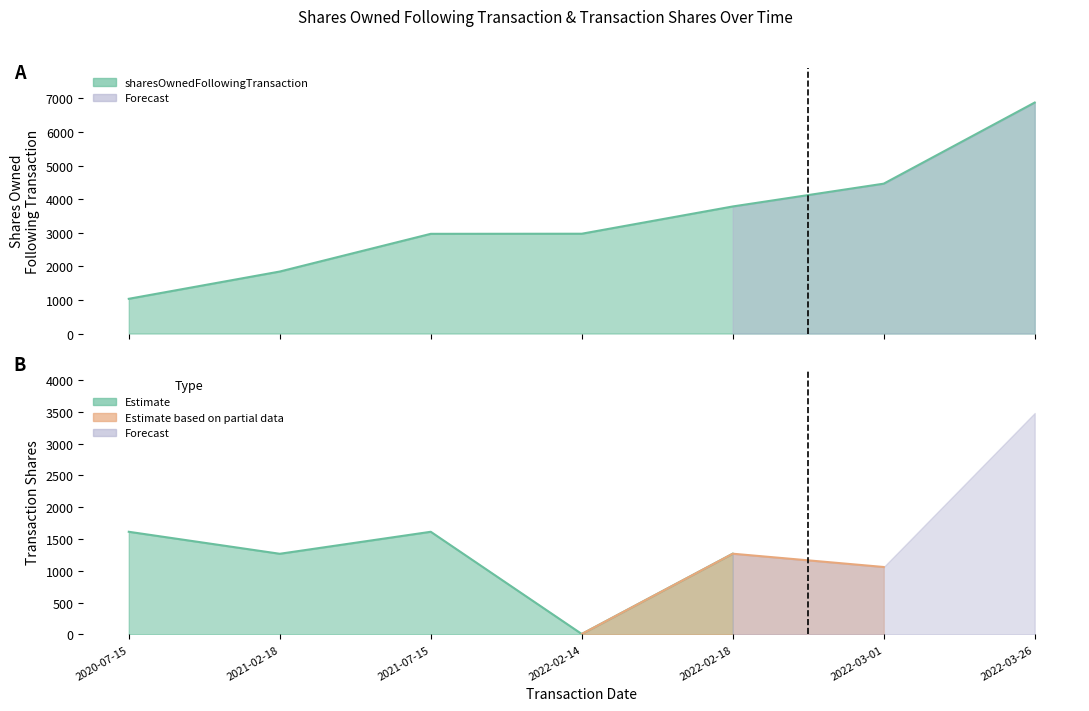

What is the label of the 5th point from the right?

2021-07-15